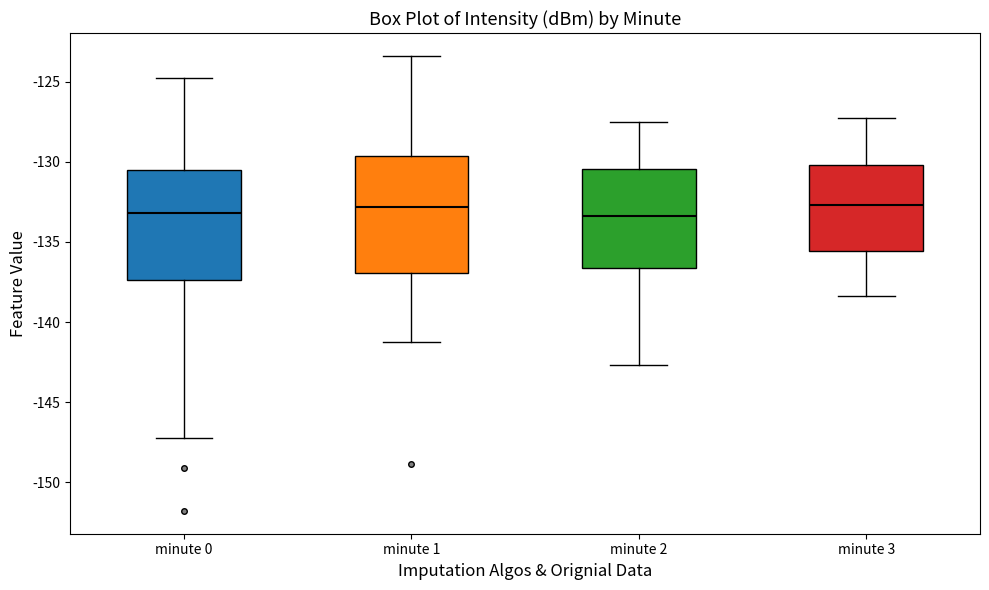

Where is the upper edge of the box for minute 0 on the y-axis? The values are not printed on the chart, so give them approximately, as read against the axis.

-130.5